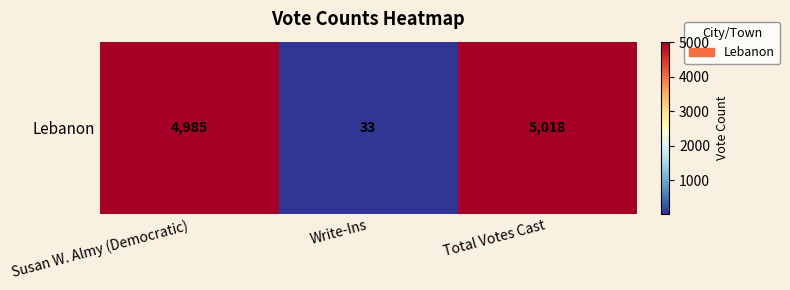

The value at Write-Ins is 52. True or false?

False